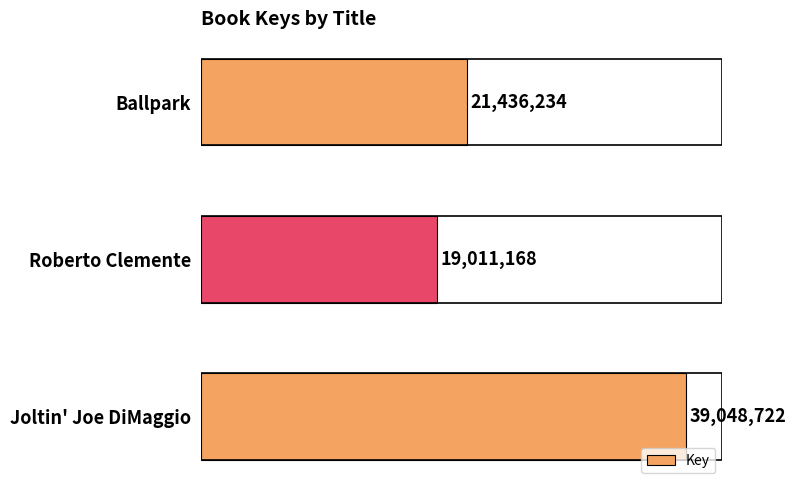

List the labels in order of value, largest first.

Joltin' Joe DiMaggio, Ballpark, Roberto Clemente